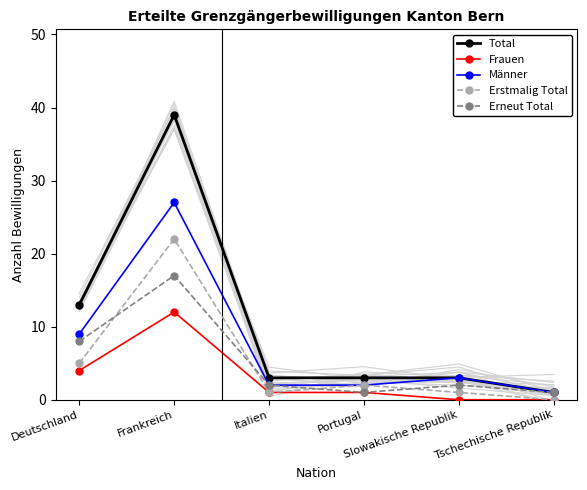

At which category does Erstmalig Total reach its first local peak?

Frankreich